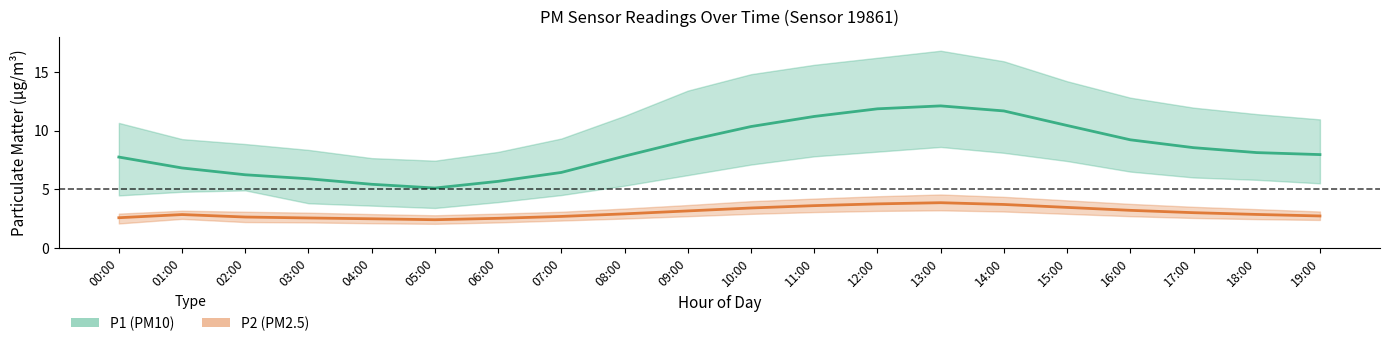

Between 11:00 and 02:00, which is larger?

11:00